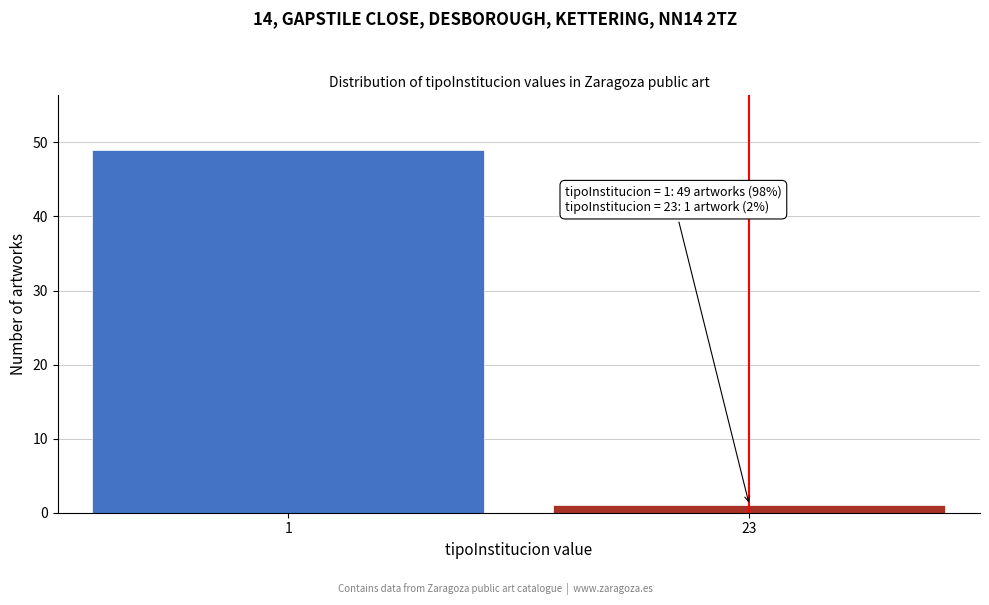

Reading left to right, what are all the values shown in this chart?

49	1